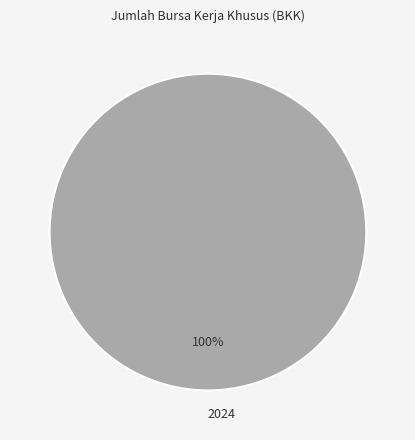

Count the number of slices in the pie.

1